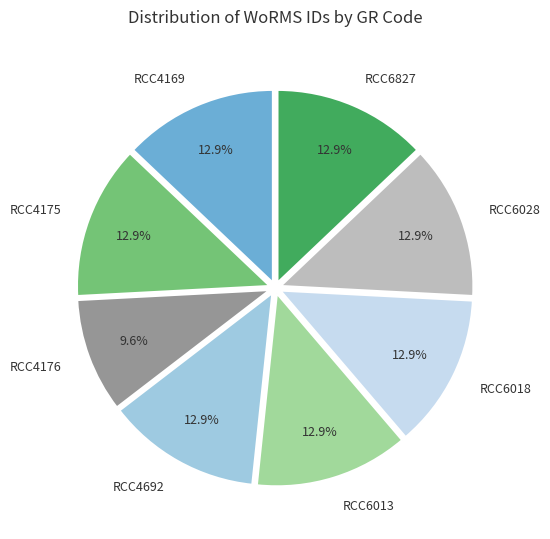

Which category has the smallest portion of the pie?

RCC4176